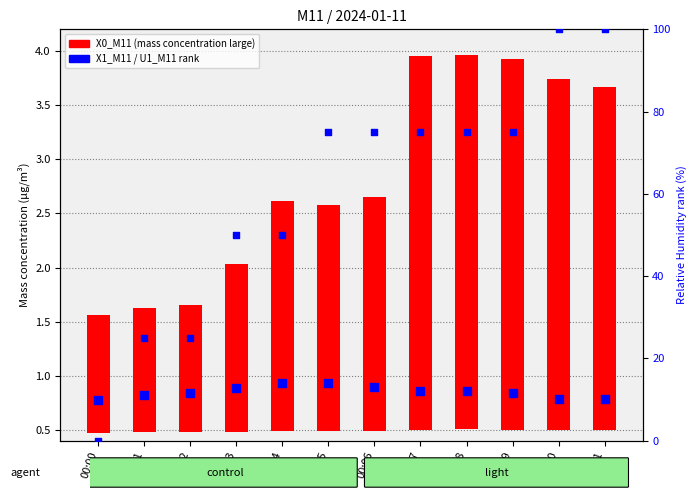

Is the value of X2_M11 (mass PM2) at 00:11 greater than the value of U1_M11 (RH percentile) at 00:01?

No